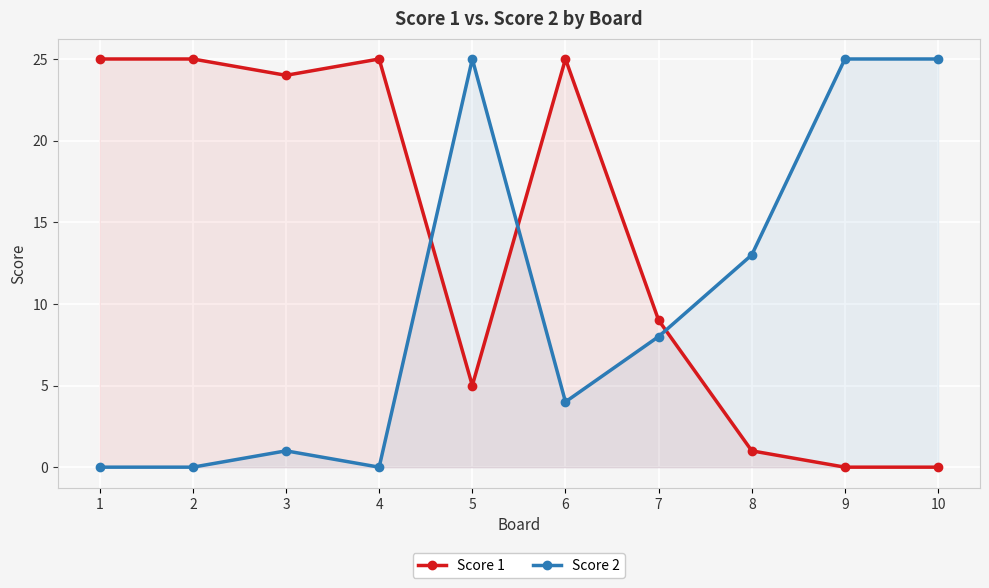

At which category does Score 1 reach its first local valley?

3